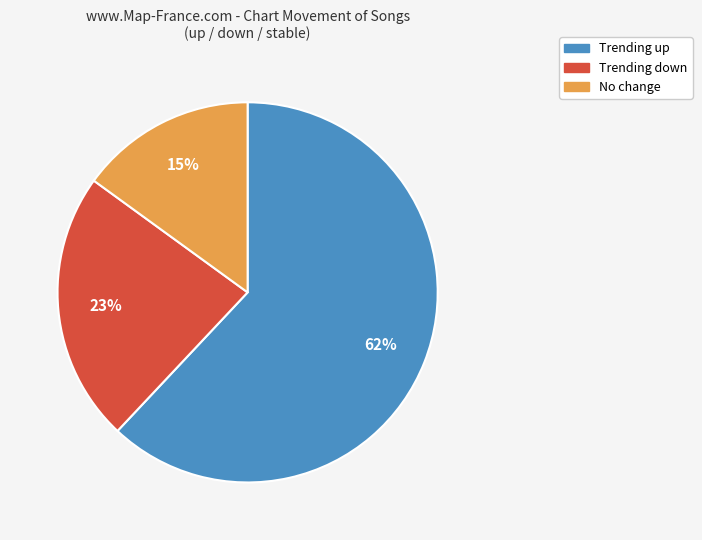

Is there any slice that represents more than half of the pie?

Yes